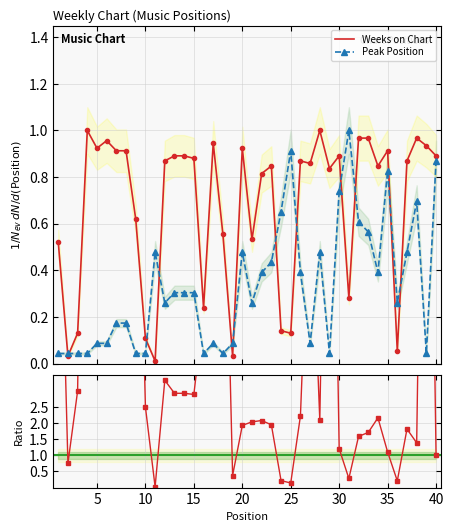

At 3, list the series in order from largest to smallest.

Weeks on Chart, Peak Position